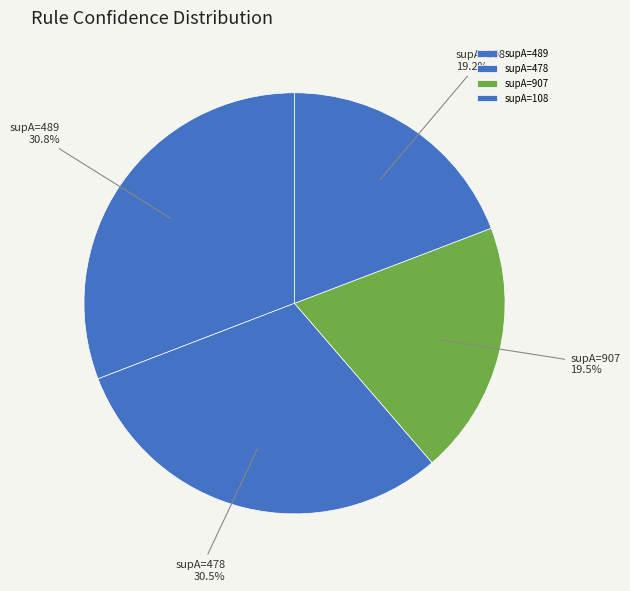

Do supA=478 and supA=489 together represent more than half of the pie?

Yes